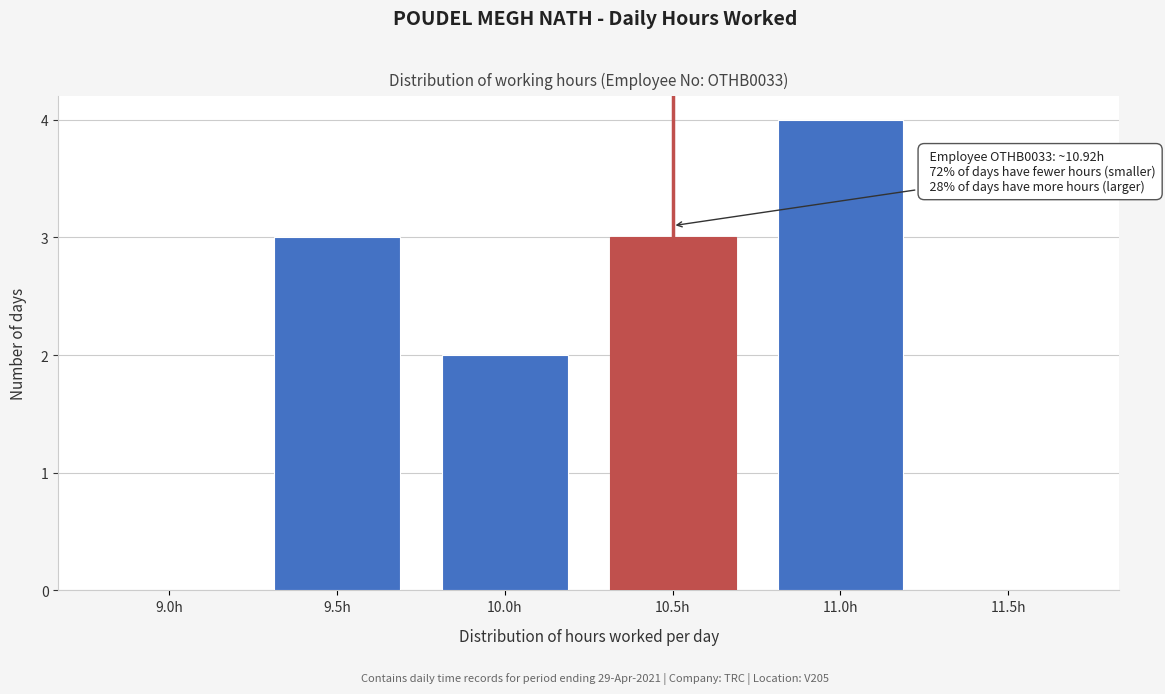

Reading right to left, transcribe all the data shown in this chart.

11.5h=0	11.0h=4	10.5h=3	10.0h=2	9.5h=3	9.0h=0